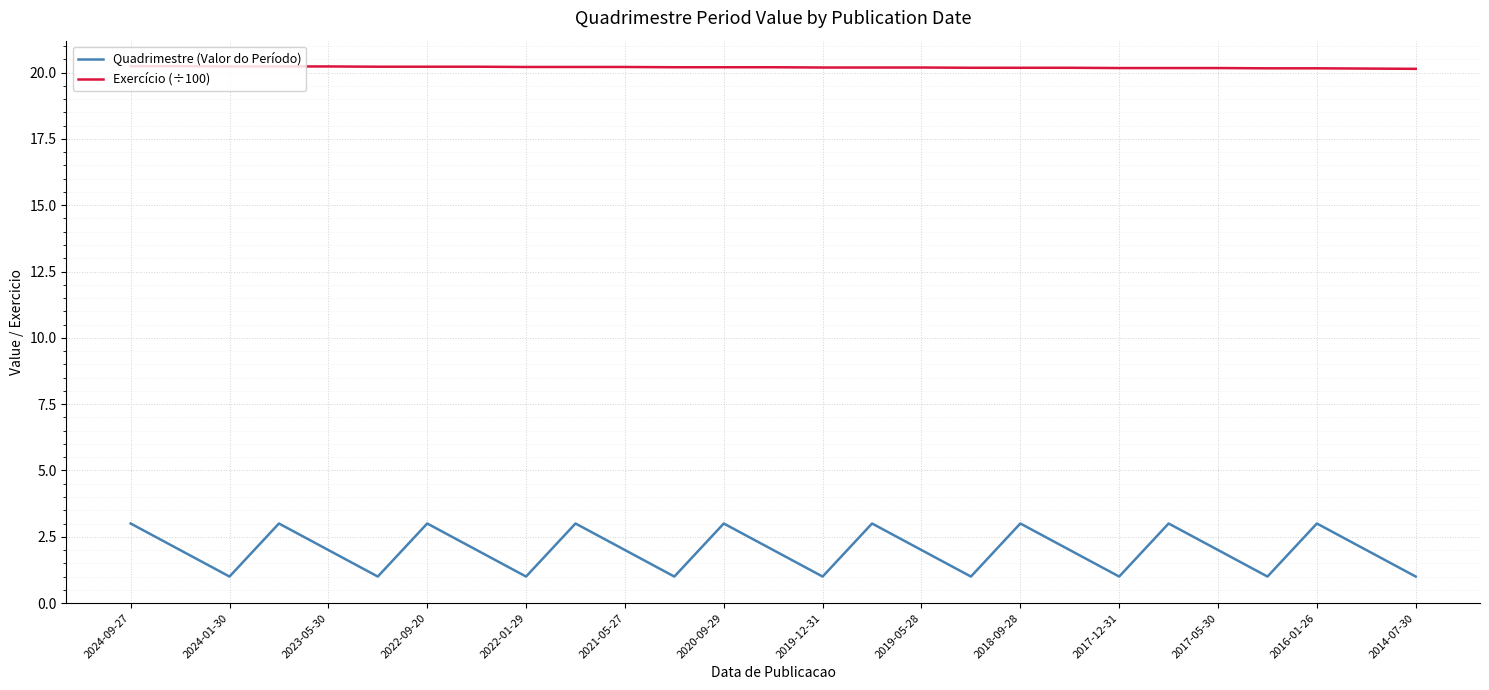

Which series has the widest spread of values?

Quadrimestre (Valor do Período)